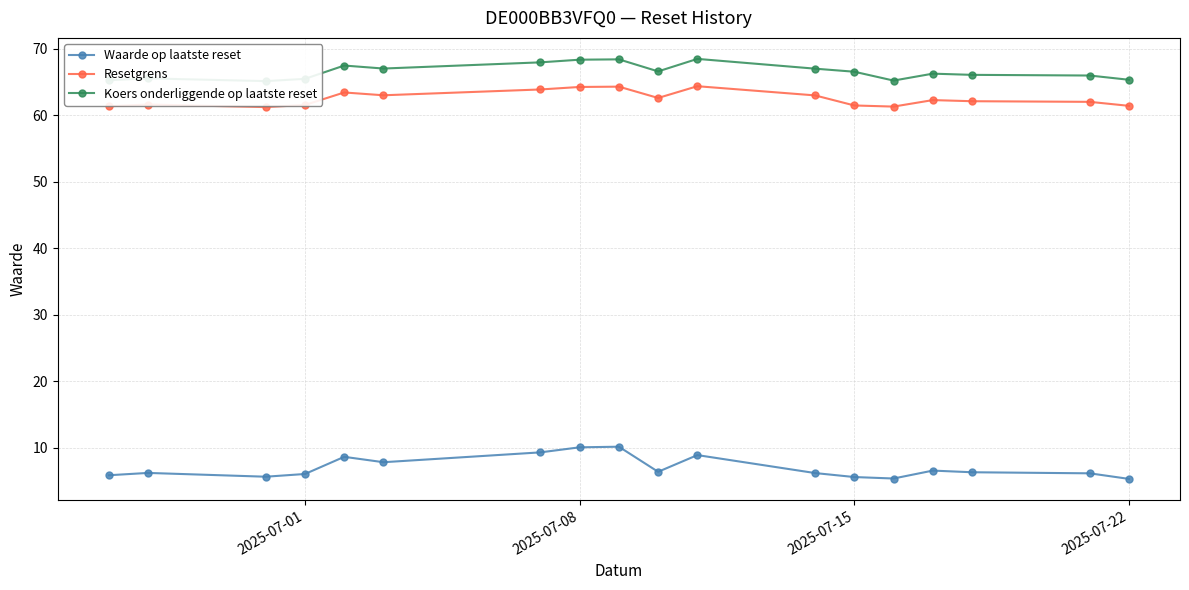

What is the minimum value for Waarde op laatste reset?

5.3